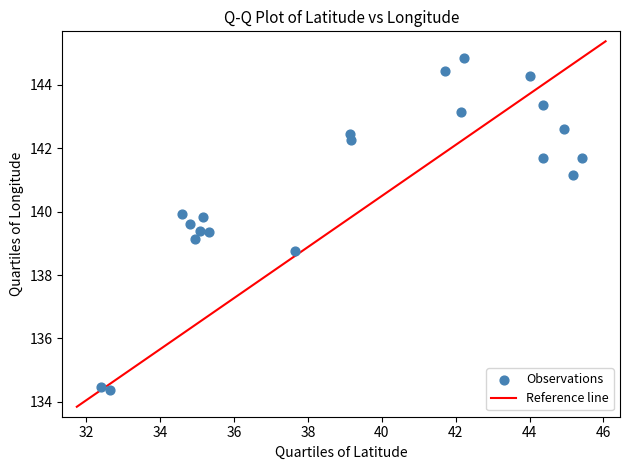

What is the range of Y values (max minus min)?

10.5